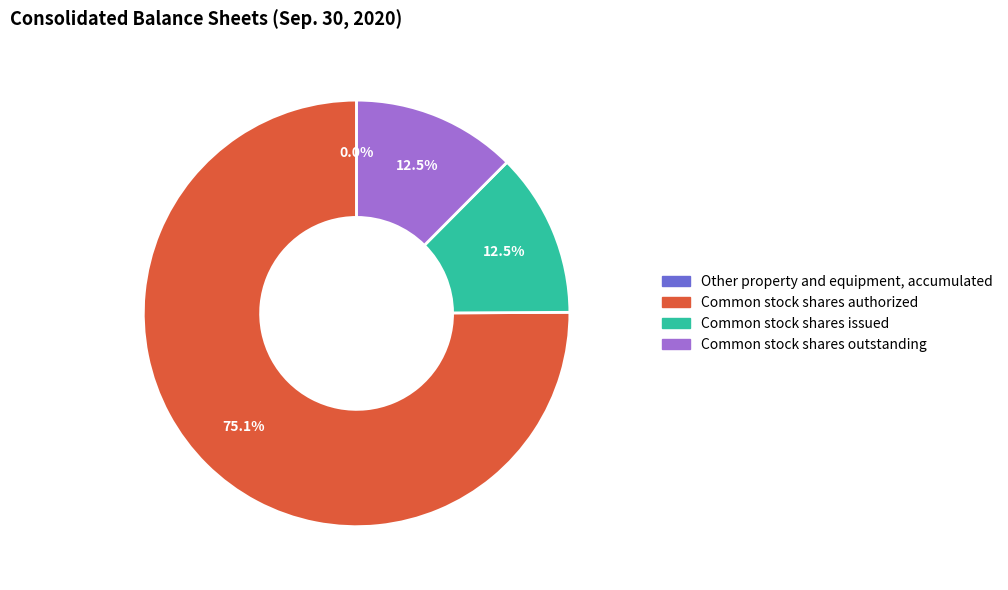

Between Common stock shares authorized and Common stock shares issued, which is larger?

Common stock shares authorized